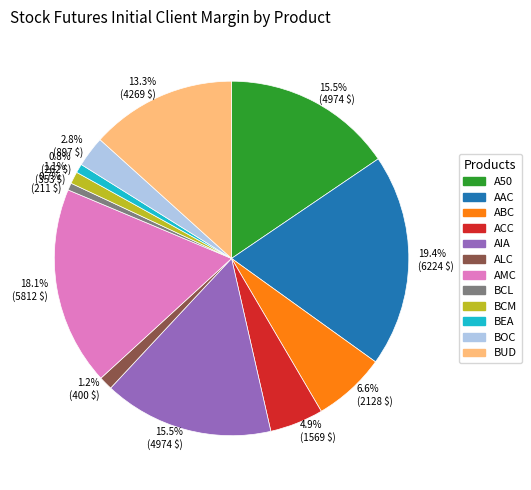

Does any single category account for the majority?

No